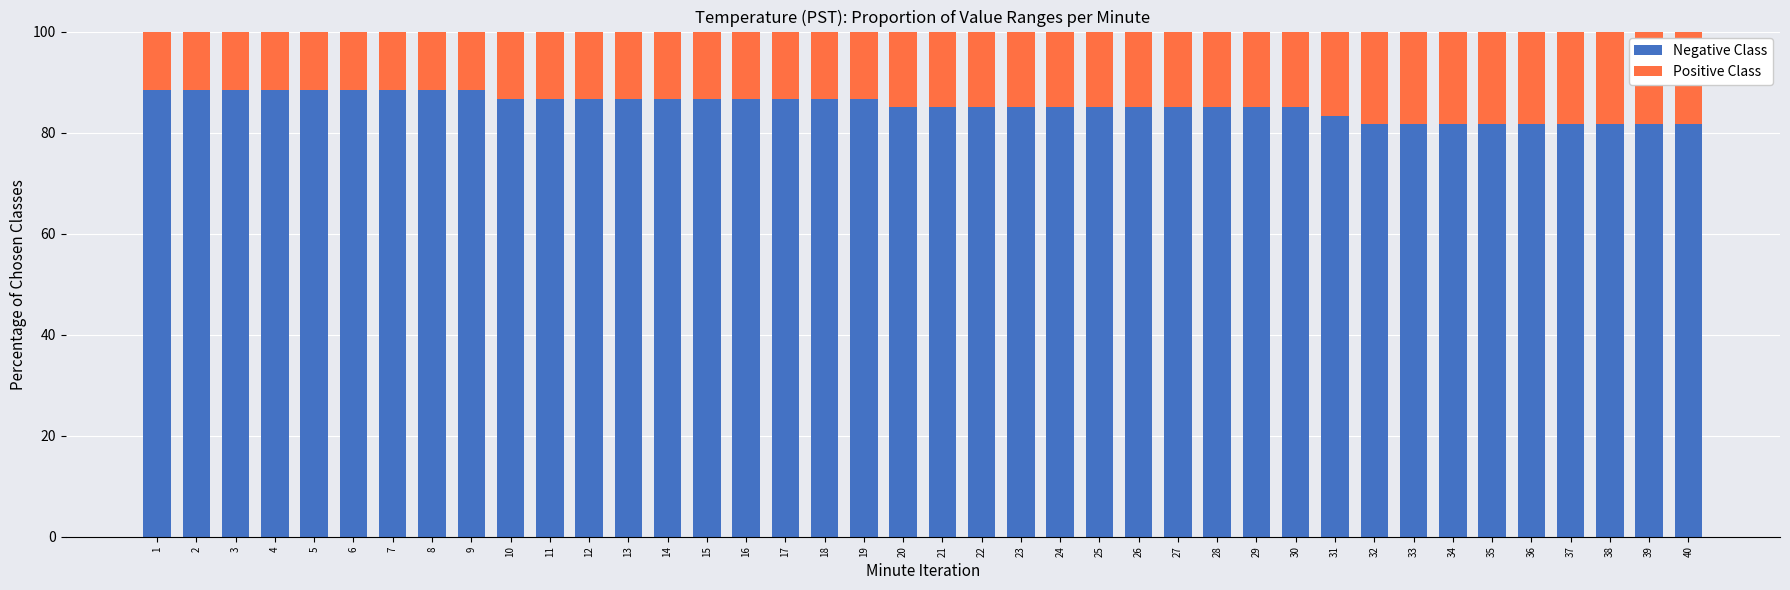

Read the Negative Class value at 8.

88.3